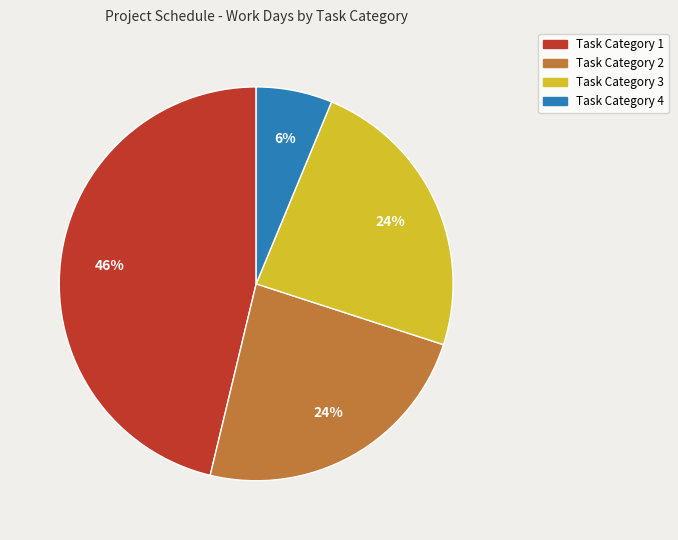

Which slice is the largest?

Task Category 1